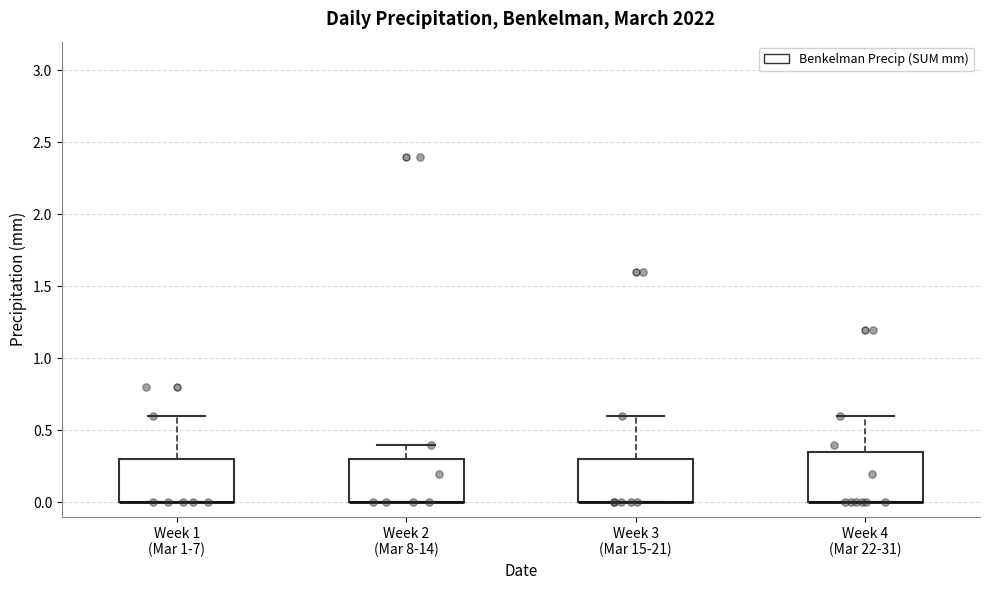

Reading left to right, read every box against the y-axis: the position of its median line, the range the box covers, and the ends of its whiskers. The values are not printed on the chart, so give them approximately, as read against the axis.

Week 1 (Mar 1-7): median 0.00 (drawn on the box's lower edge), box 0.00 to 0.30, whiskers 0.00 to 0.60
Week 2 (Mar 8-14): median 0.00 (drawn on the box's lower edge), box 0.00 to 0.30, whiskers 0.00 to 0.40
Week 3 (Mar 15-21): median 0.00 (drawn on the box's lower edge), box 0.00 to 0.30, whiskers 0.00 to 0.60
Week 4 (Mar 22-31): median 0.00 (drawn on the box's lower edge), box 0.00 to 0.35, whiskers 0.00 to 0.60